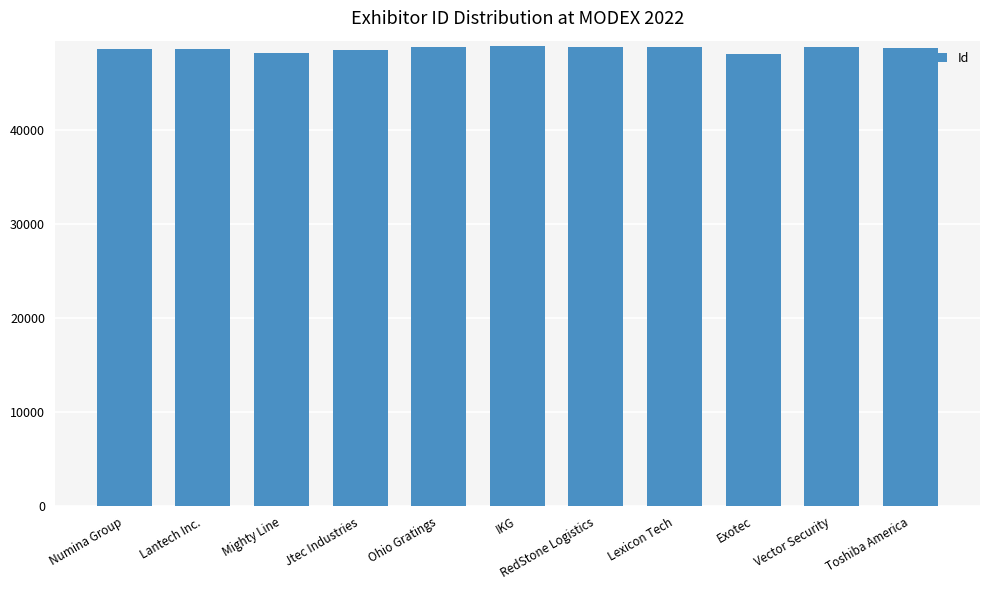

How many data points are less than 48713?

5